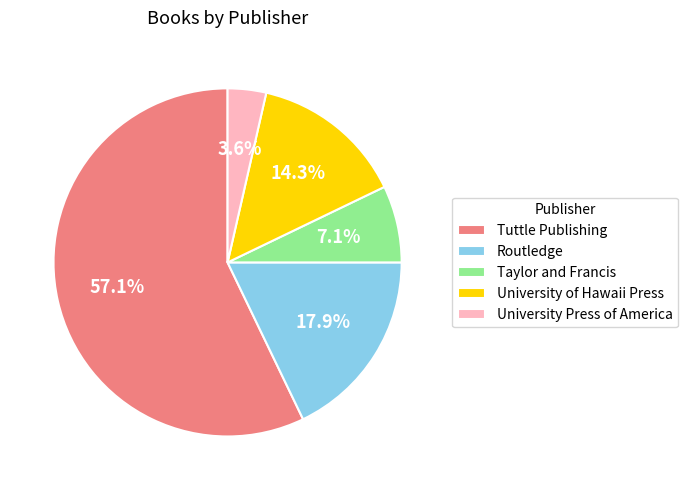

What is the ratio of the value at Routledge to the value at Tuttle Publishing?

0.3